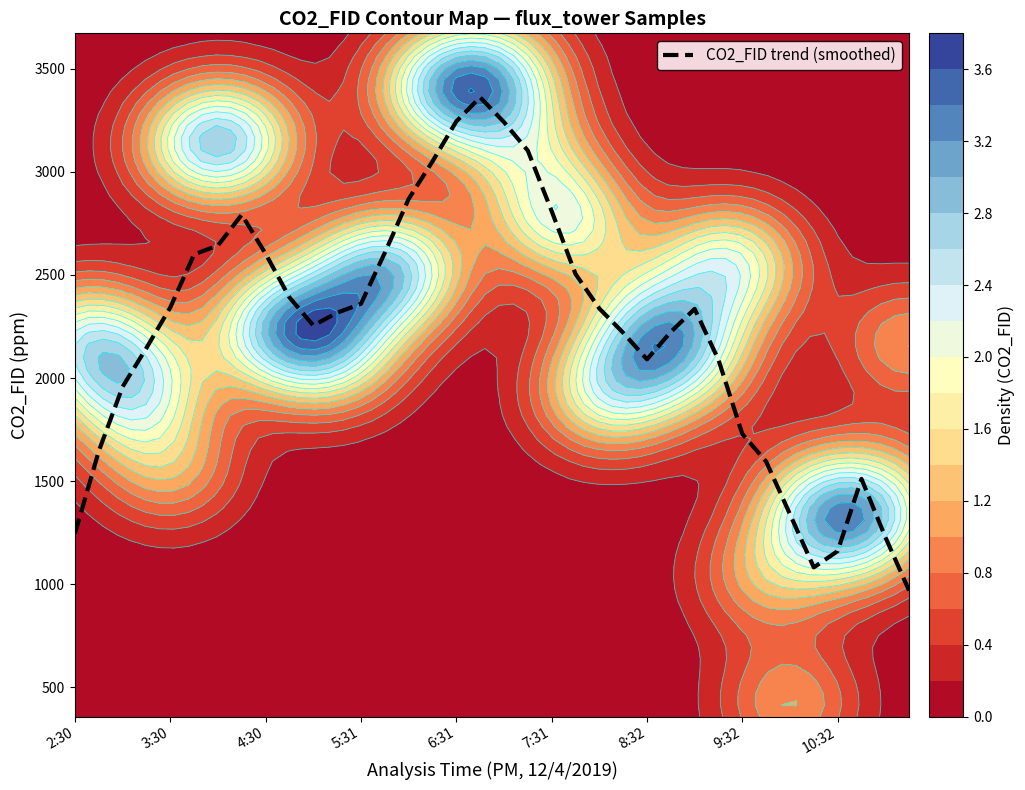

What is the smallest value displayed?

968.8